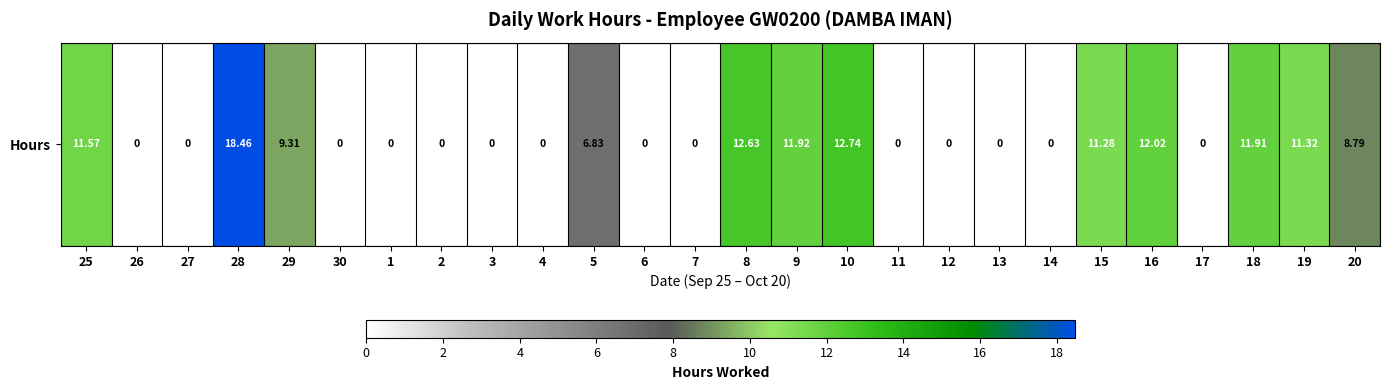

Where is the data nearest to the value 9?

20